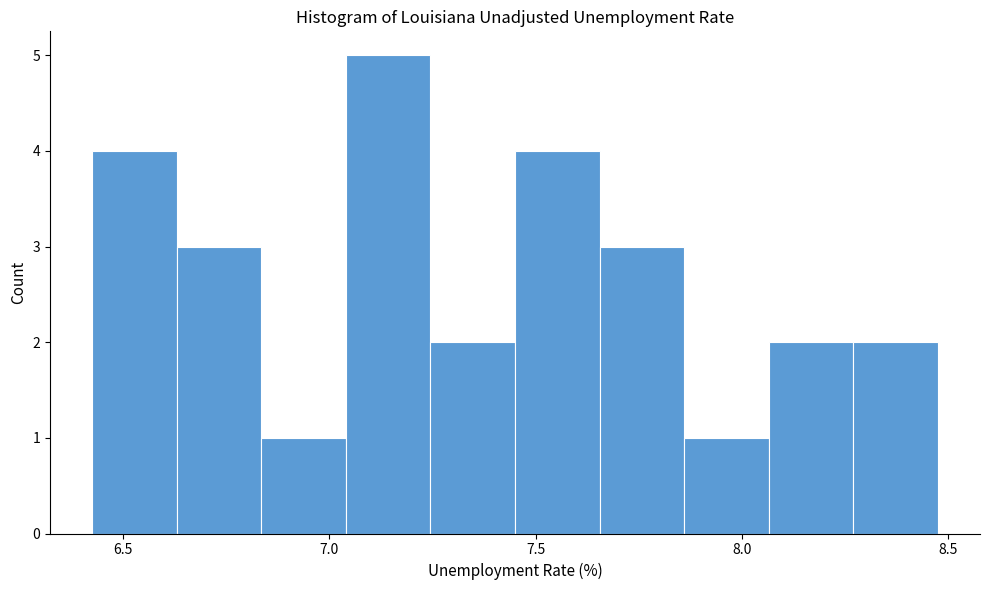

Over which range of the x-axis is the bar tallest?

7.05 to 7.25